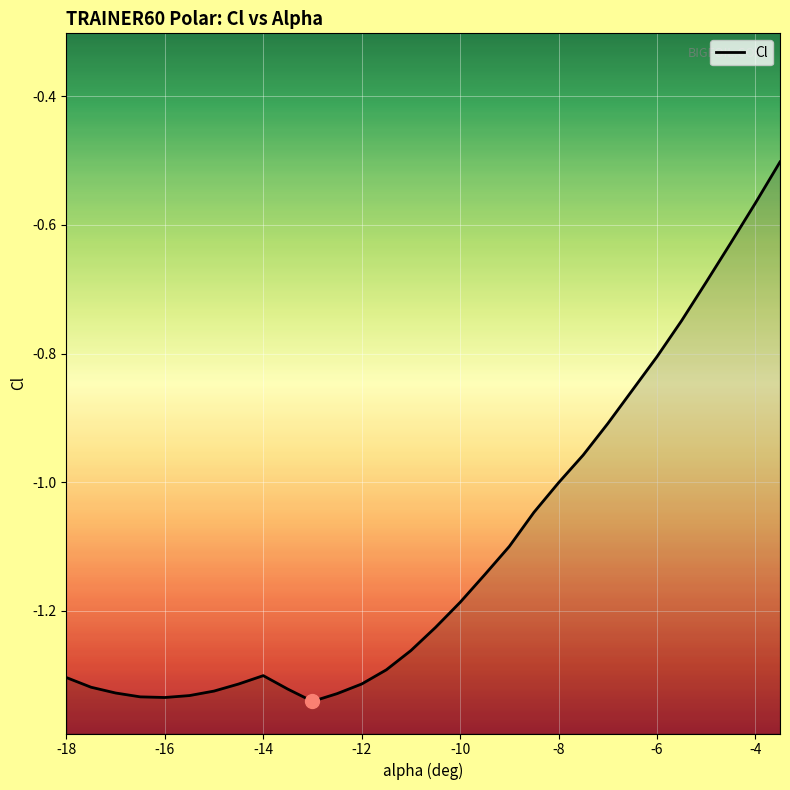

True or false: there are more than 1 points higher than both neighbors.

False